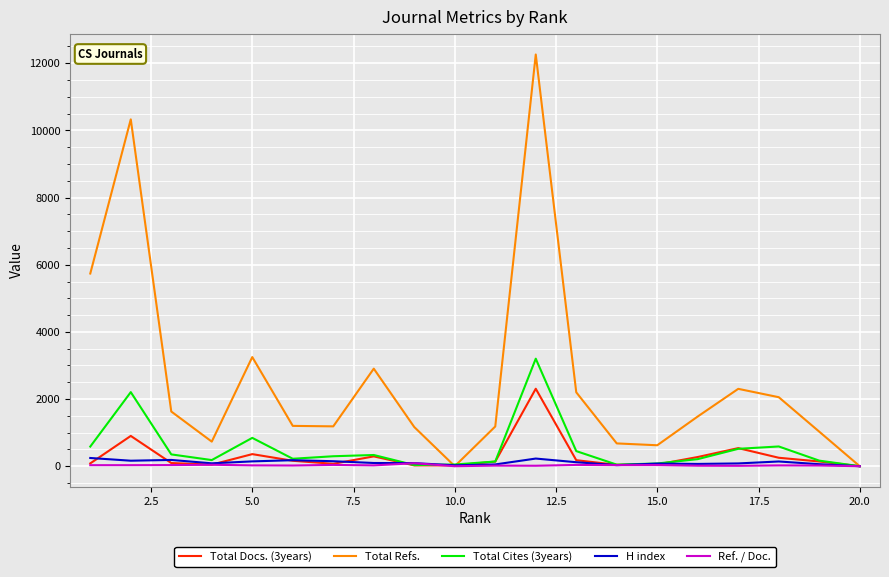

What is the greatest value displayed?

12260